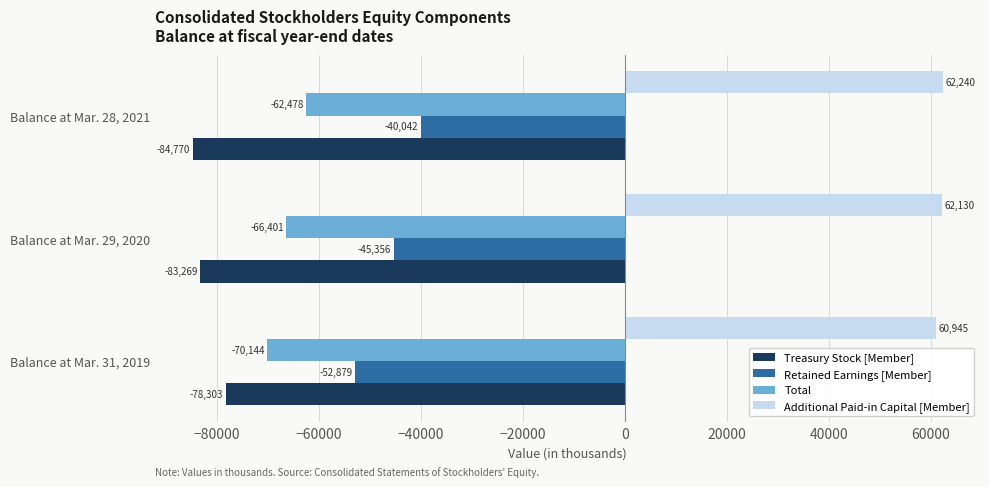

What is the lowest value of the Additional Paid-in Capital [Member] series?

60945